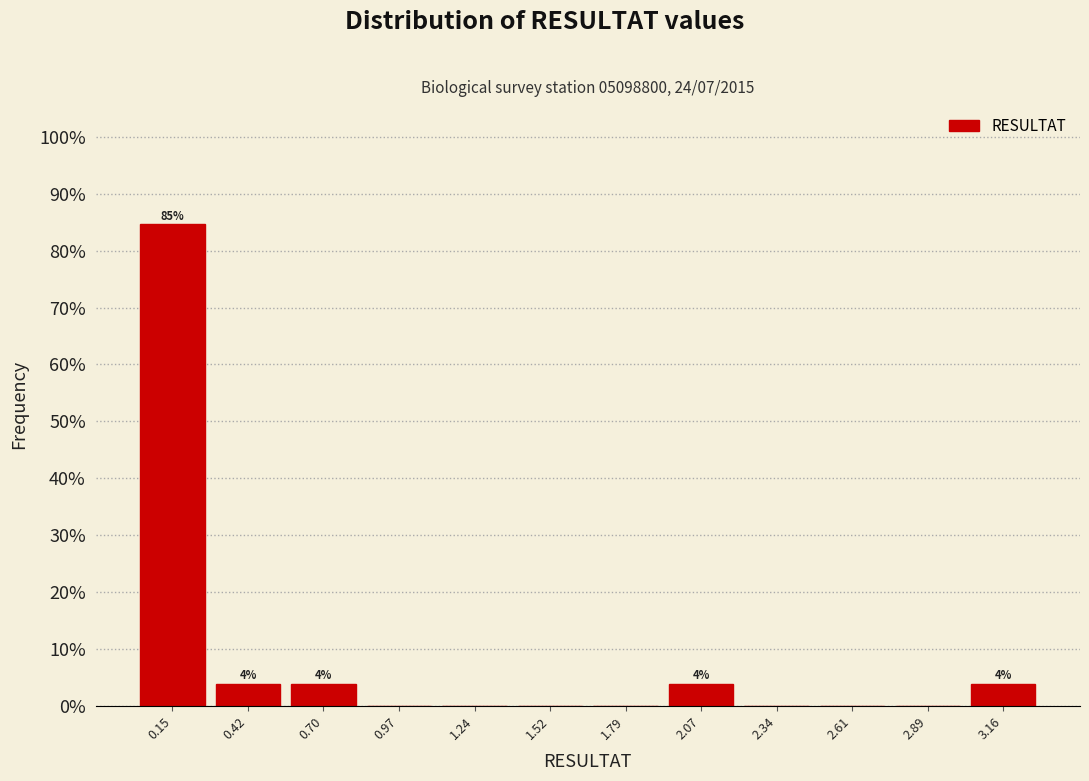

Over which range of the x-axis is the bar tallest?

0.00 to 0.30